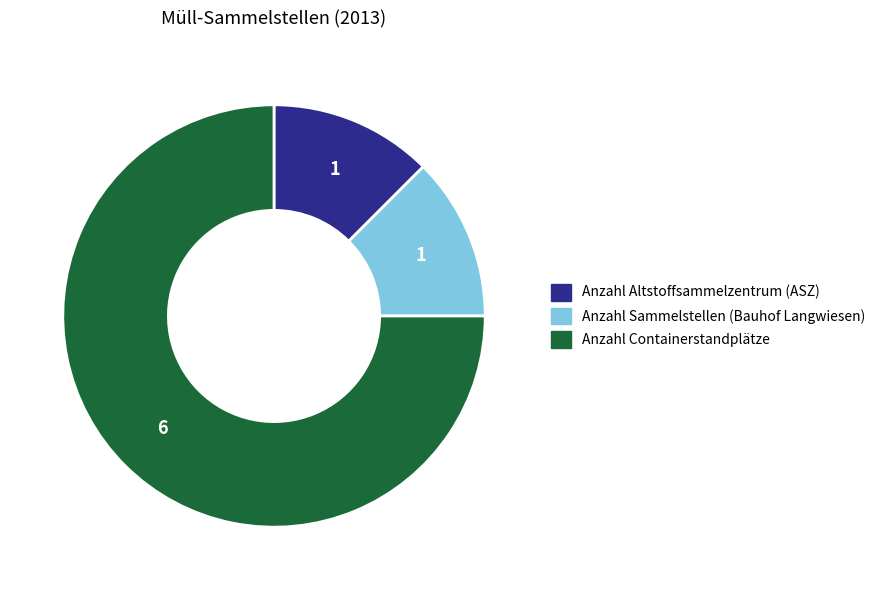

Do Anzahl Sammelstellen (Bauhof Langwiesen) and Anzahl Altstoffsammelzentrum (ASZ) together represent more than half of the pie?

No